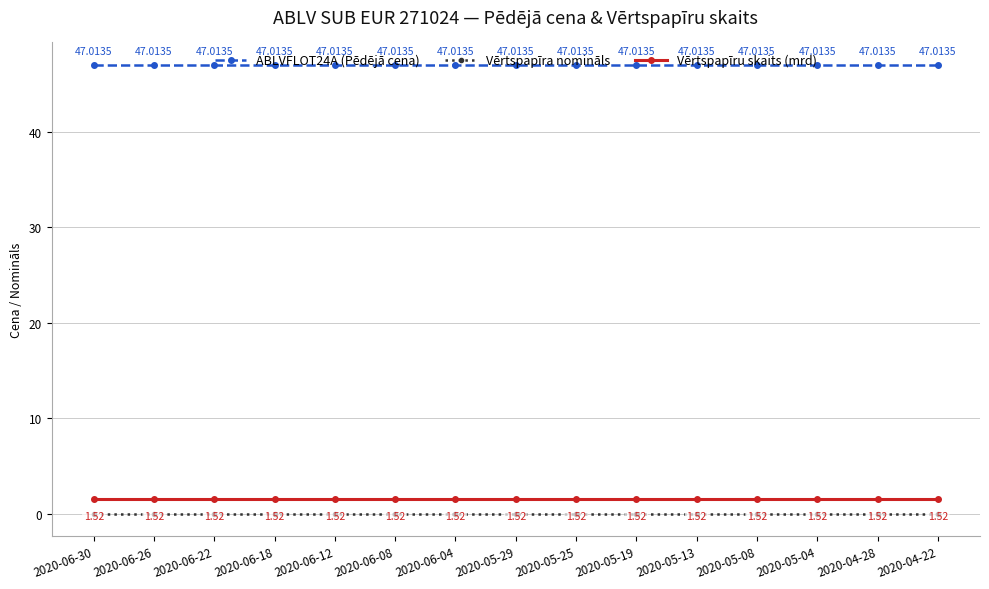

Is the value of Vērtspapīru skaits (mrd) at 2020-06-30 greater than the value of ABLVFLOT24A (Pēdējā cena) at 2020-05-04?

No